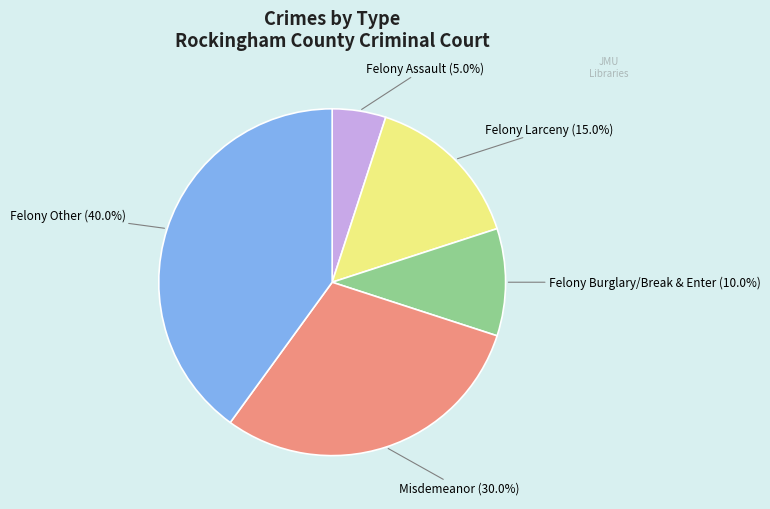

How many slices are in this pie chart?

5